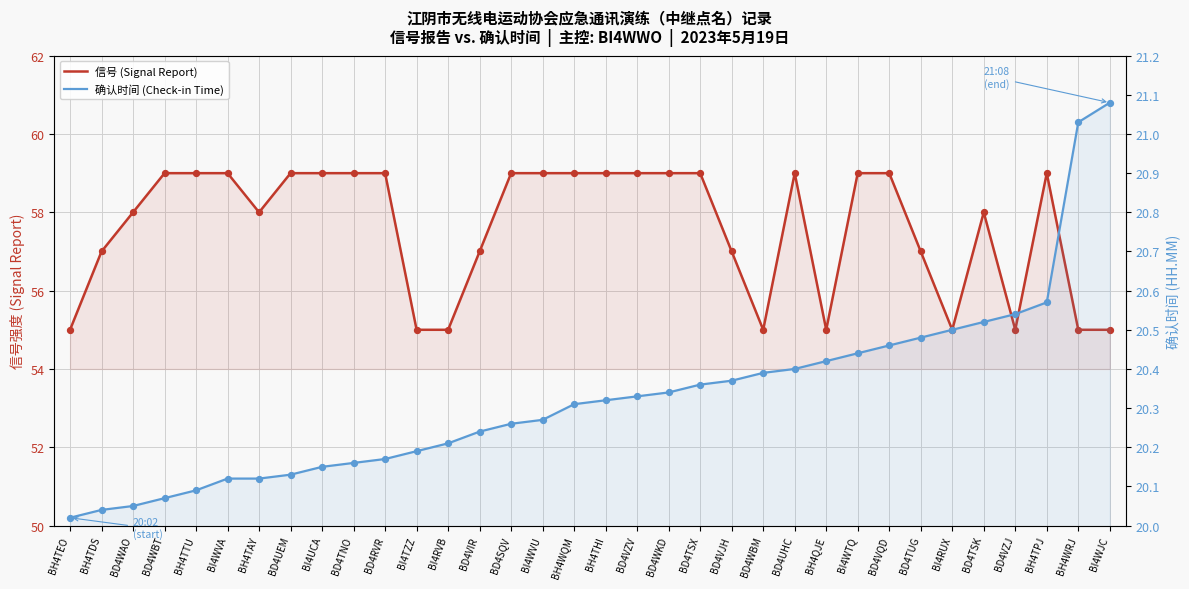

At which category is the sum across all series the highest?

BH4TPJ